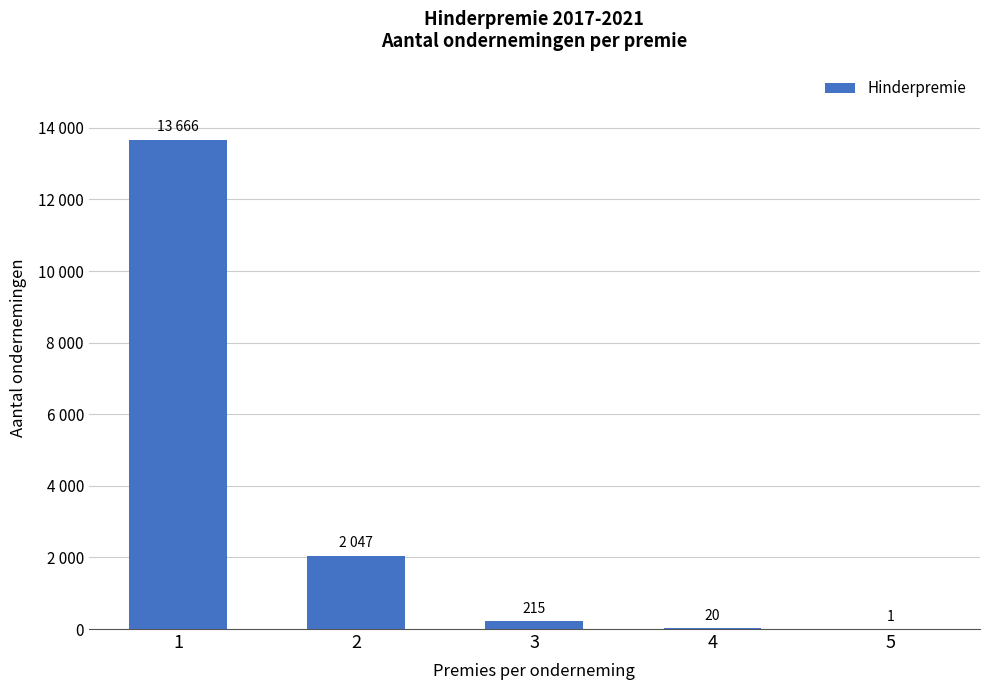

What is the sum of all values?

15949